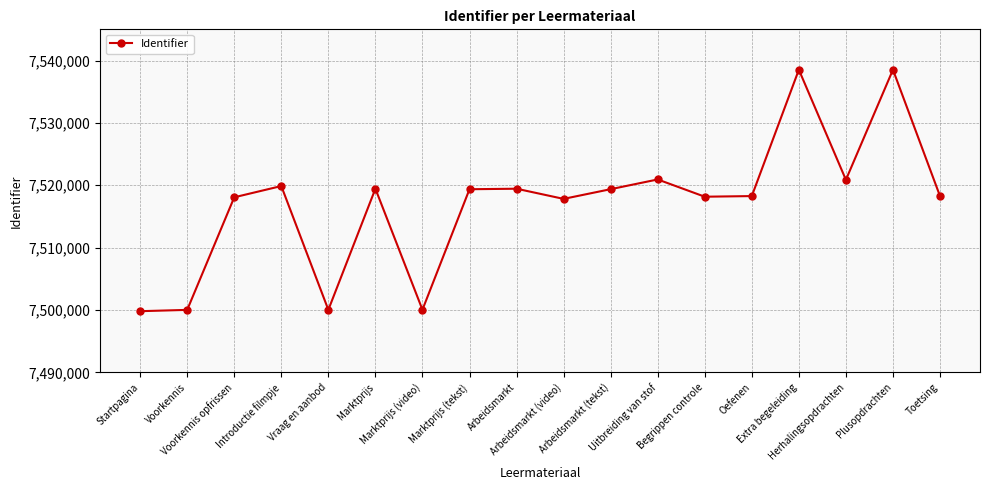

Is it true that the value at Marktprijs (video) is 7500052?

True